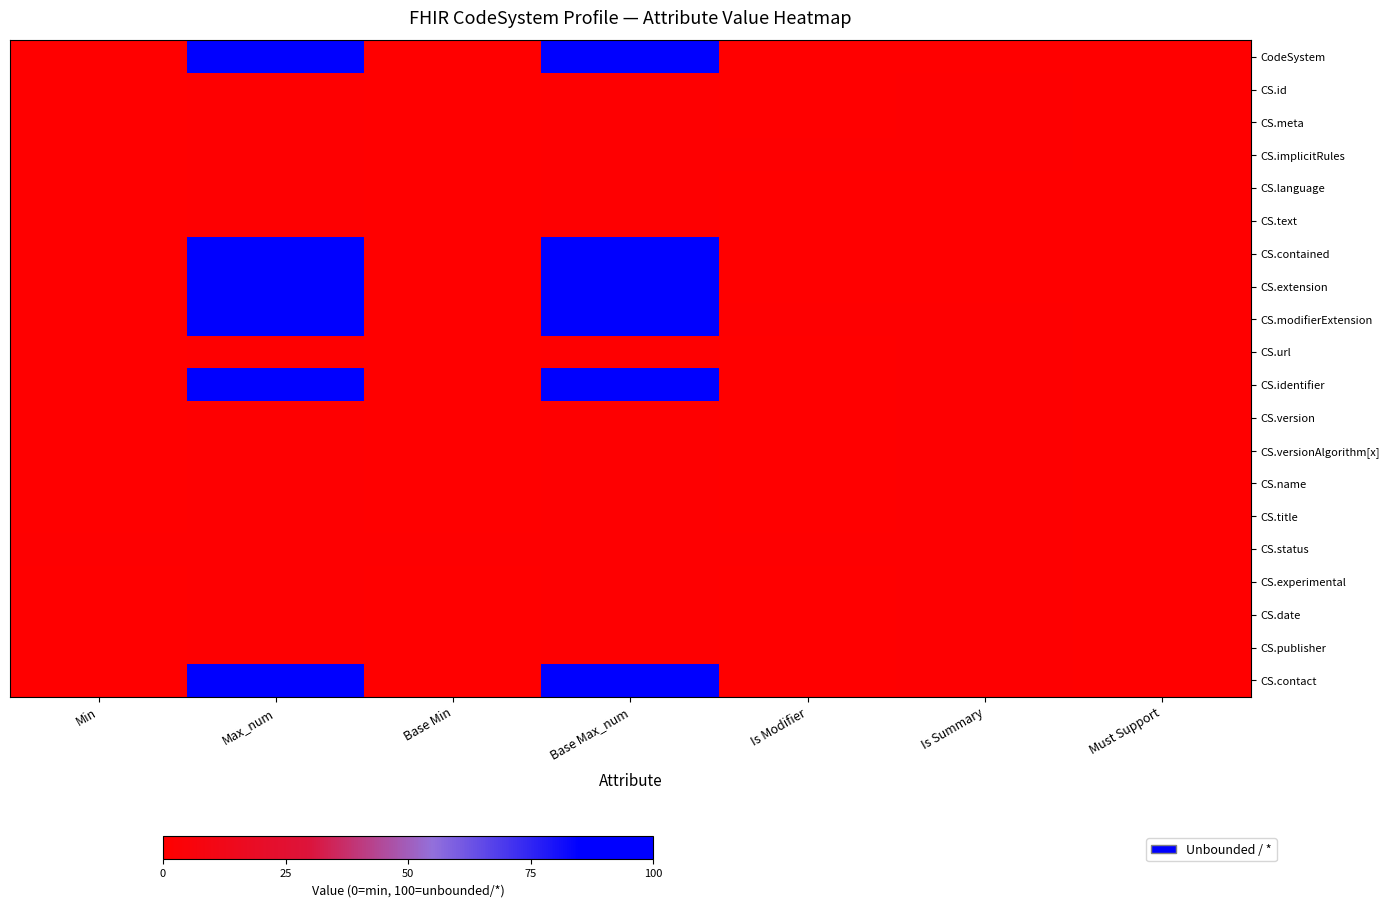

Count the number of categories in the chart.

7